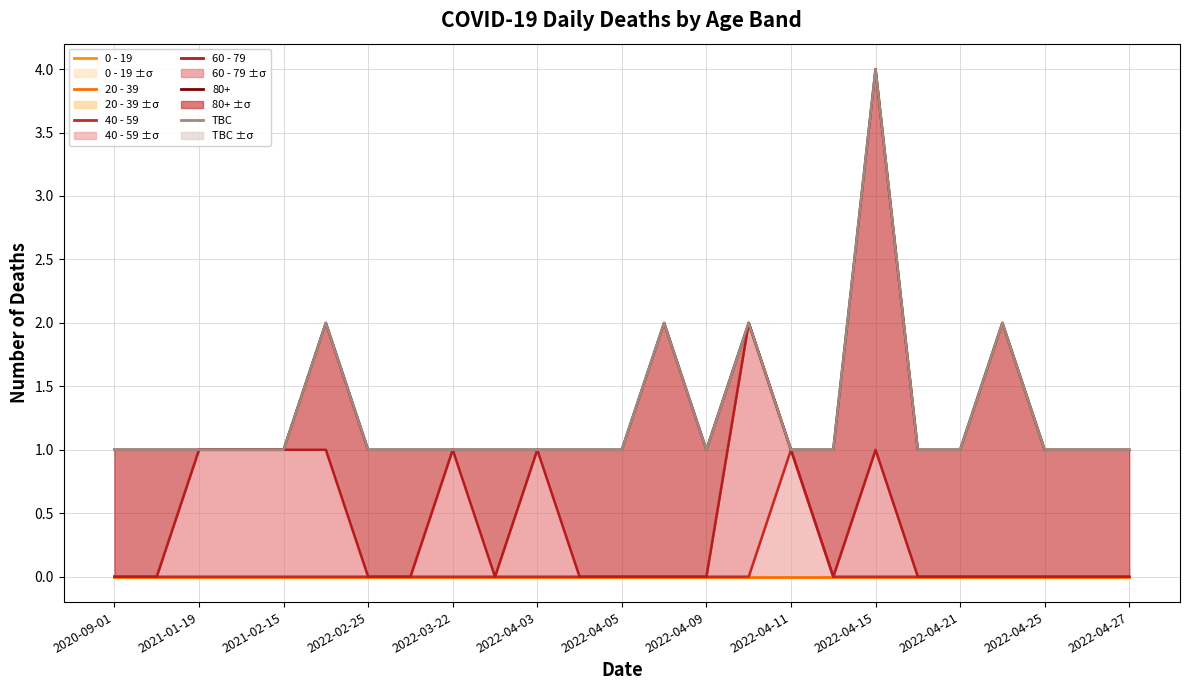

Count the number of categories in the chart.

25